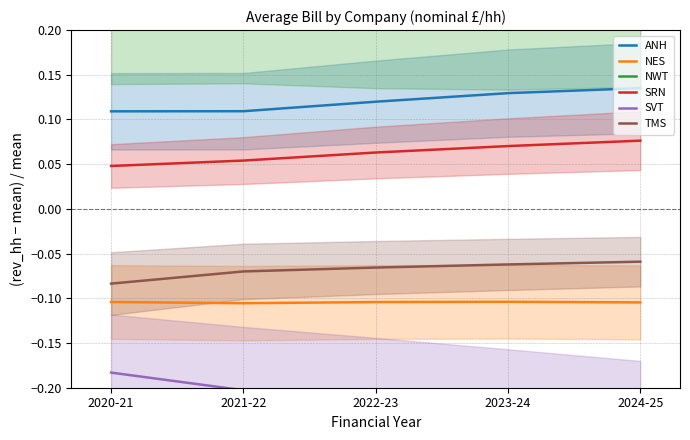

Reading left to right, extract all data points from this chart.

ANH: 0.1	0.1	0.1	0.1	0.1
NES: -0.1	-0.1	-0.1	-0.1	-0.1
NWT: 0.2	0.2	0.2	0.2	0.2
SRN: 0.0	0.1	0.1	0.1	0.1
SVT: -0.2	-0.2	-0.2	-0.2	-0.3
TMS: -0.1	-0.1	-0.1	-0.1	-0.1